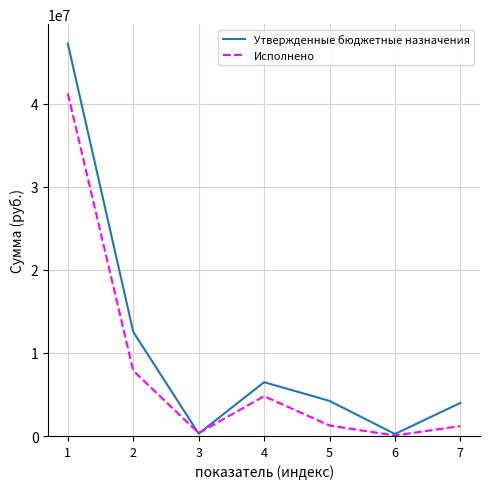

What is the sum of all Утвержденные бюджетные назначения values?

74998600.0